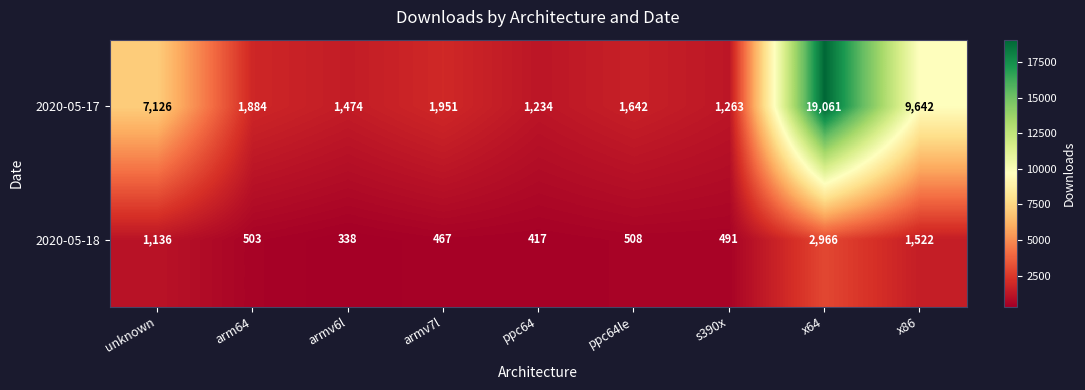

List the series in order of their overall mean, highest first.

2020-05-17, 2020-05-18